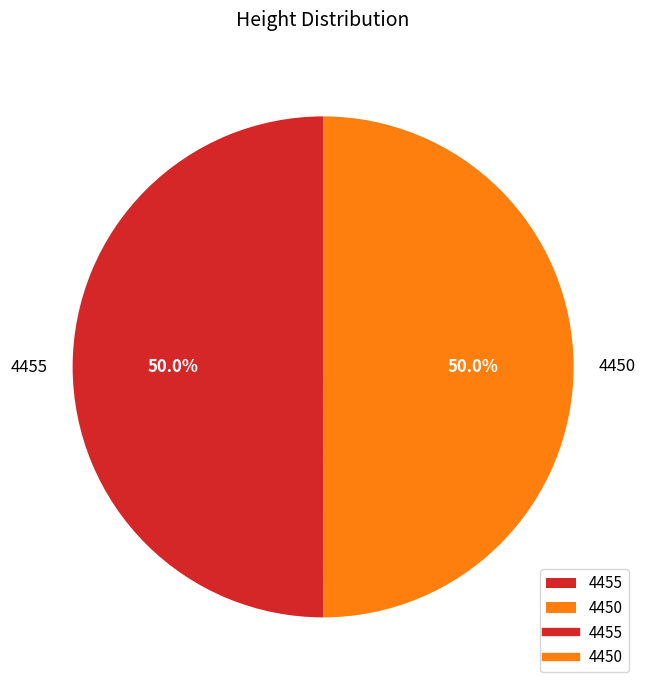

Approximately how many times larger is the value at 4455 compared to 4450?

1.0